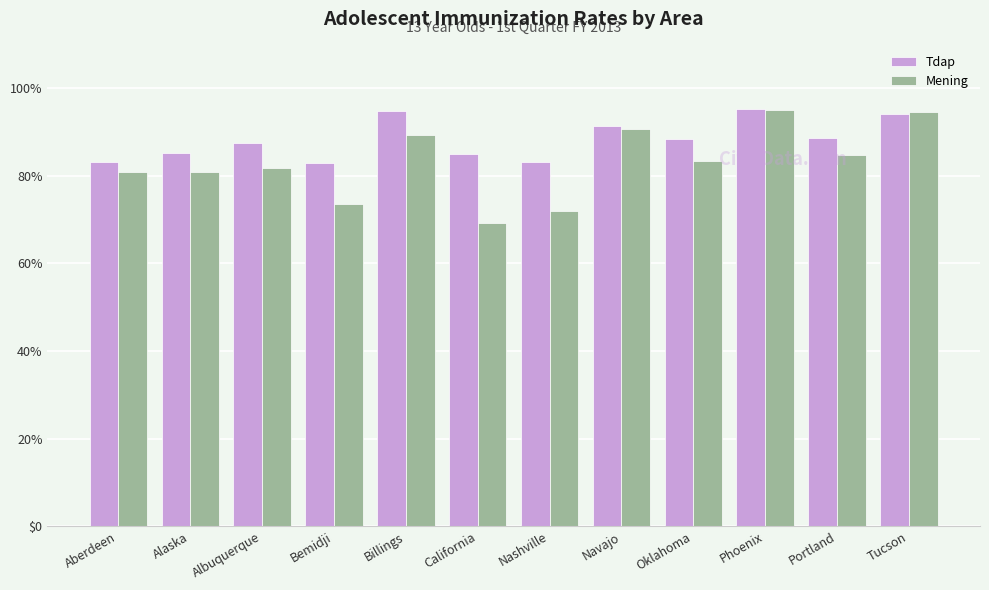

What is the total value across all series at Navajo?

1.8